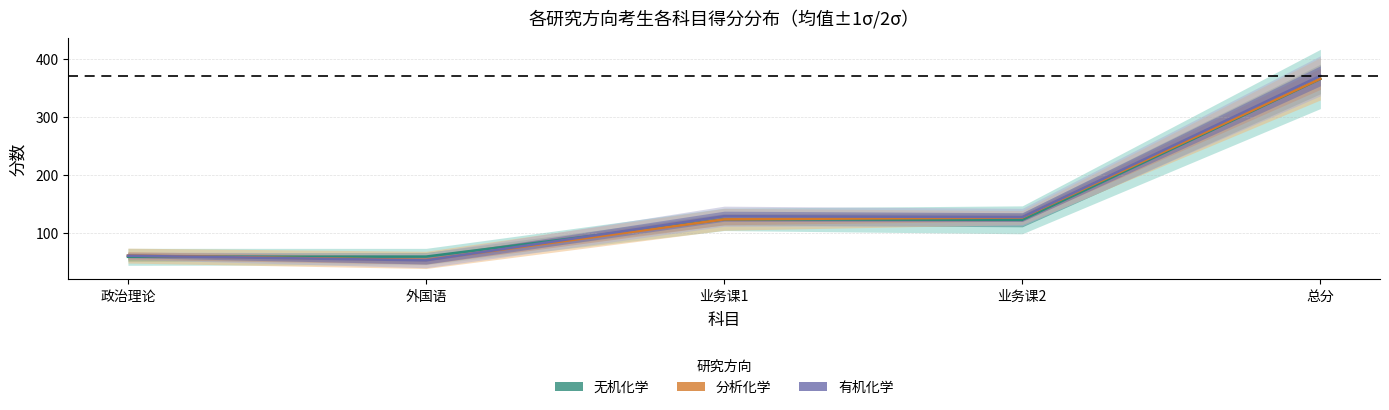

Does the chart have visible grid lines?

Yes